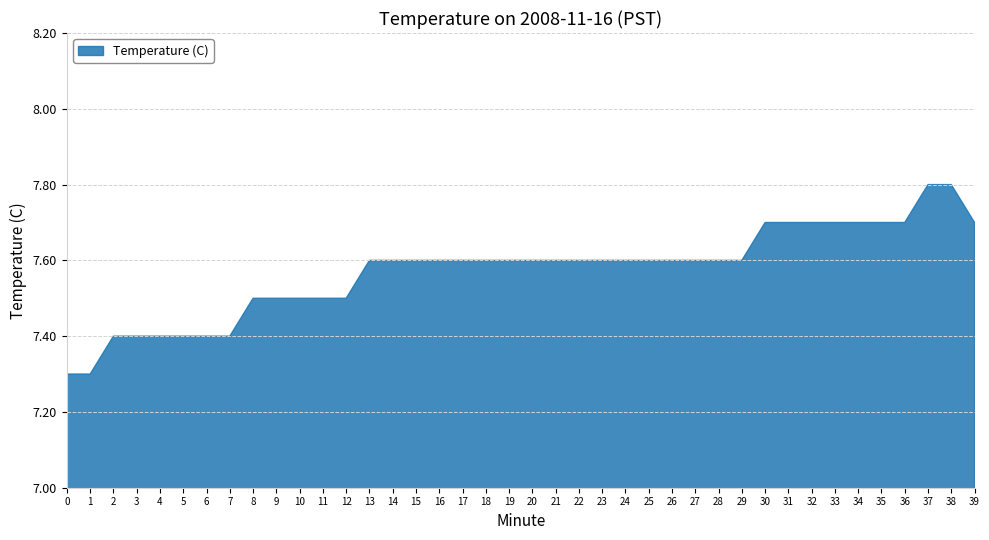

What is the value of the 4th point from the left?

7.4